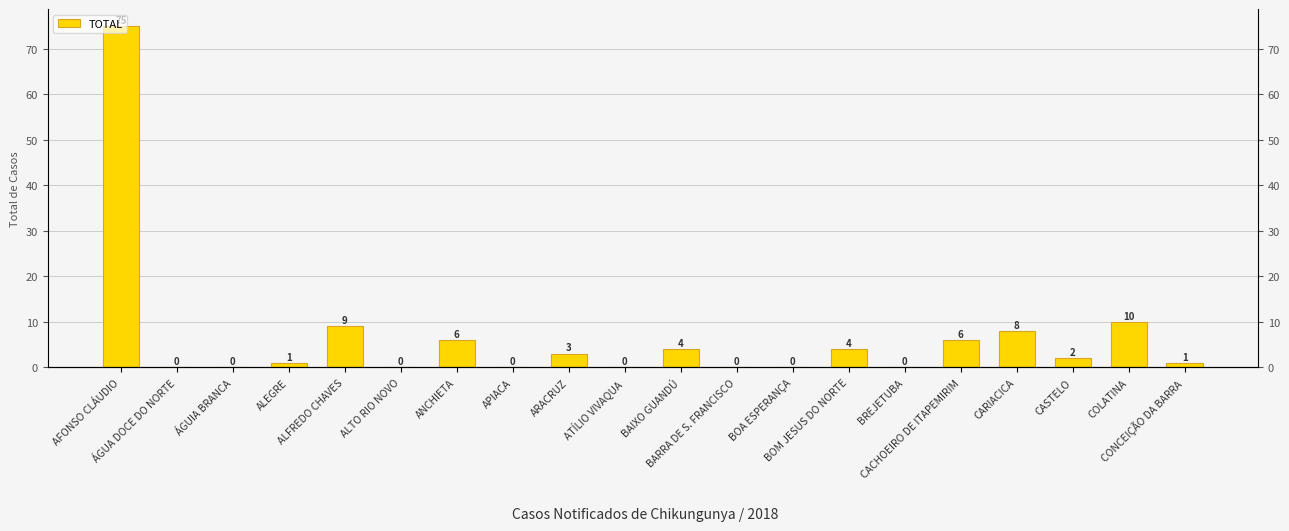

Which category has the highest value across all series?

AFONSO CLÁUDIO